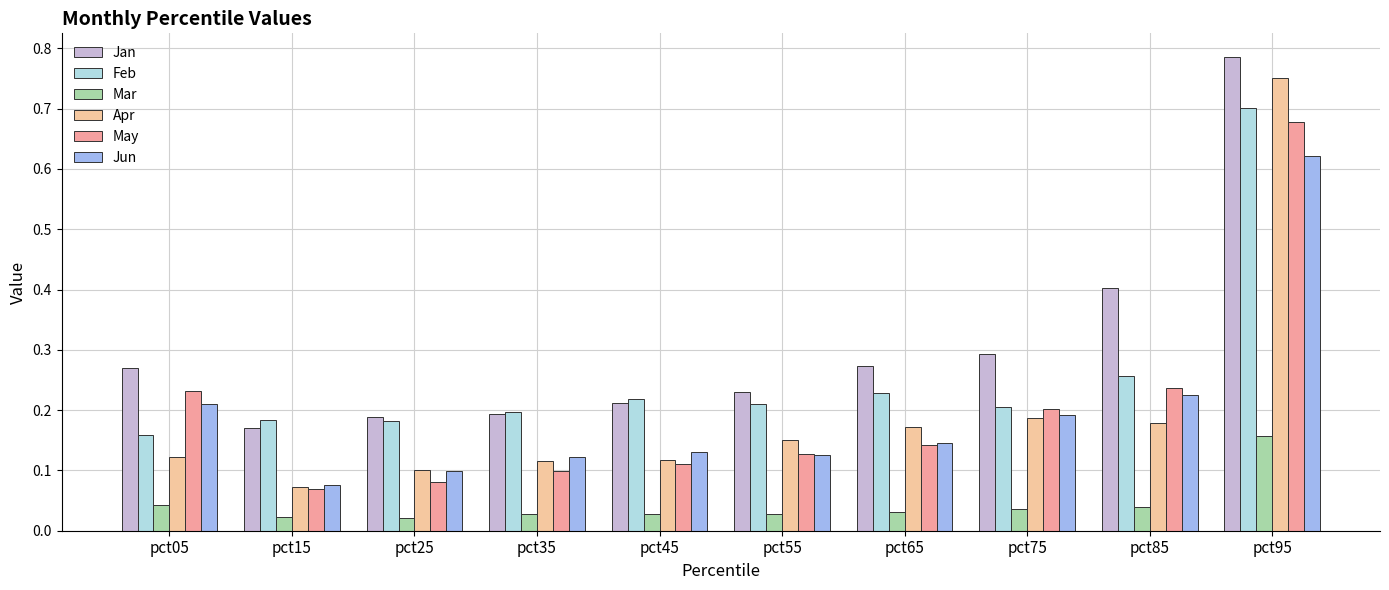

At which category is the sum across all series the highest?

pct95